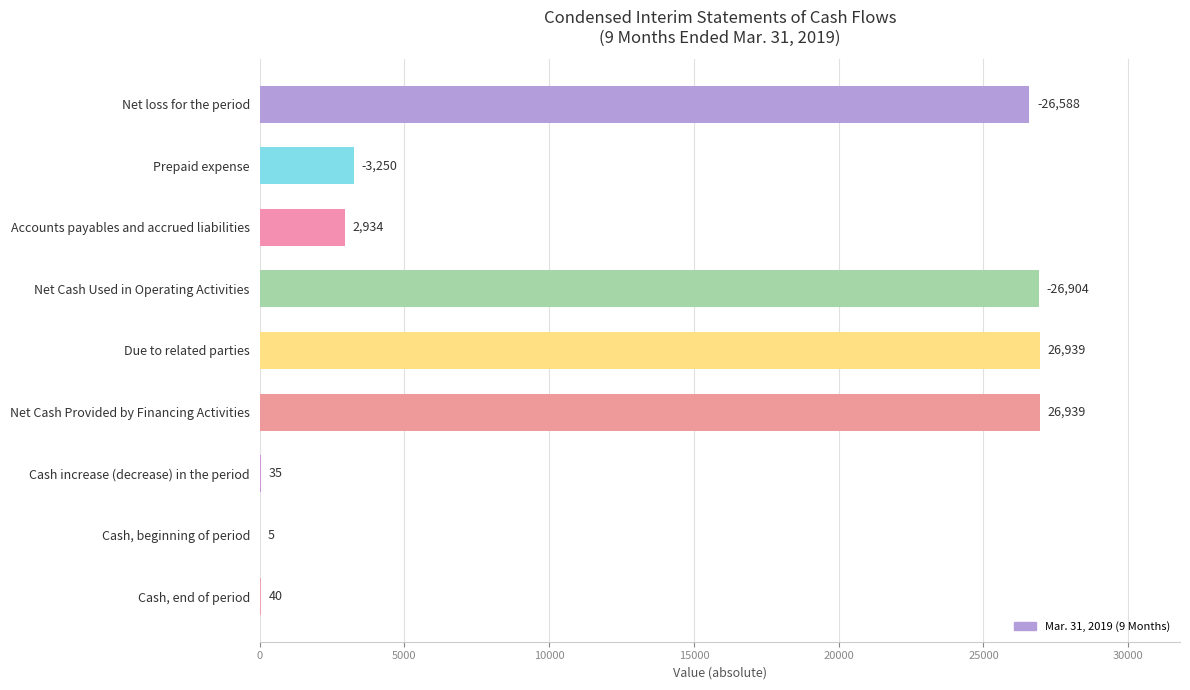

Reading bottom to top, transcribe all the data shown in this chart.

Cash, end of period=40	Cash, beginning of period=5	Cash increase (decrease) in the period=35	Net Cash Provided by Financing Activities=26939	Due to related parties=26939	Net Cash Used in Operating Activities=26904	Accounts payables and accrued liabilities=2934	Prepaid expense=3250	Net loss for the period=26588